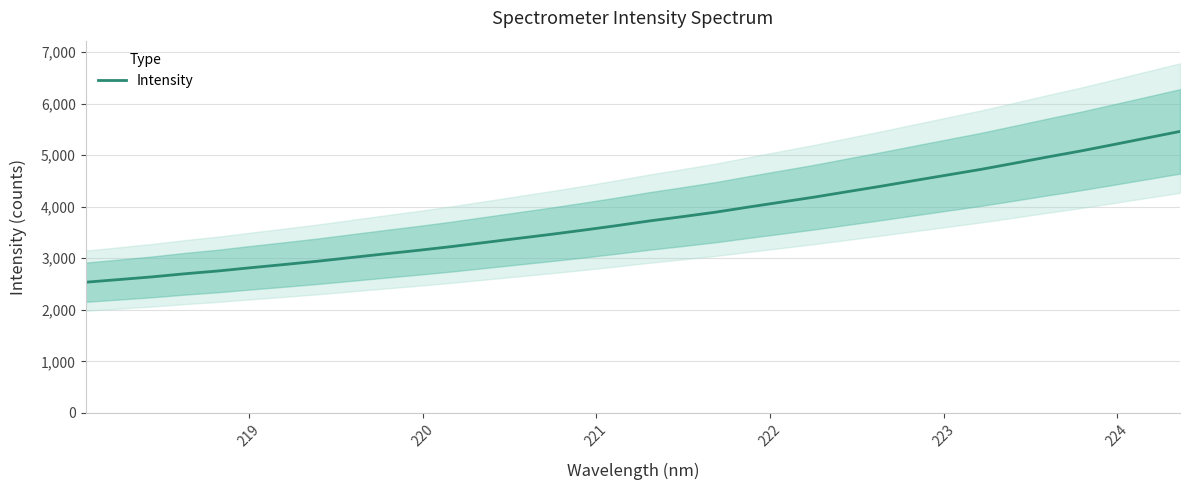

What is the difference between the maximum and minimum values?

2926.3